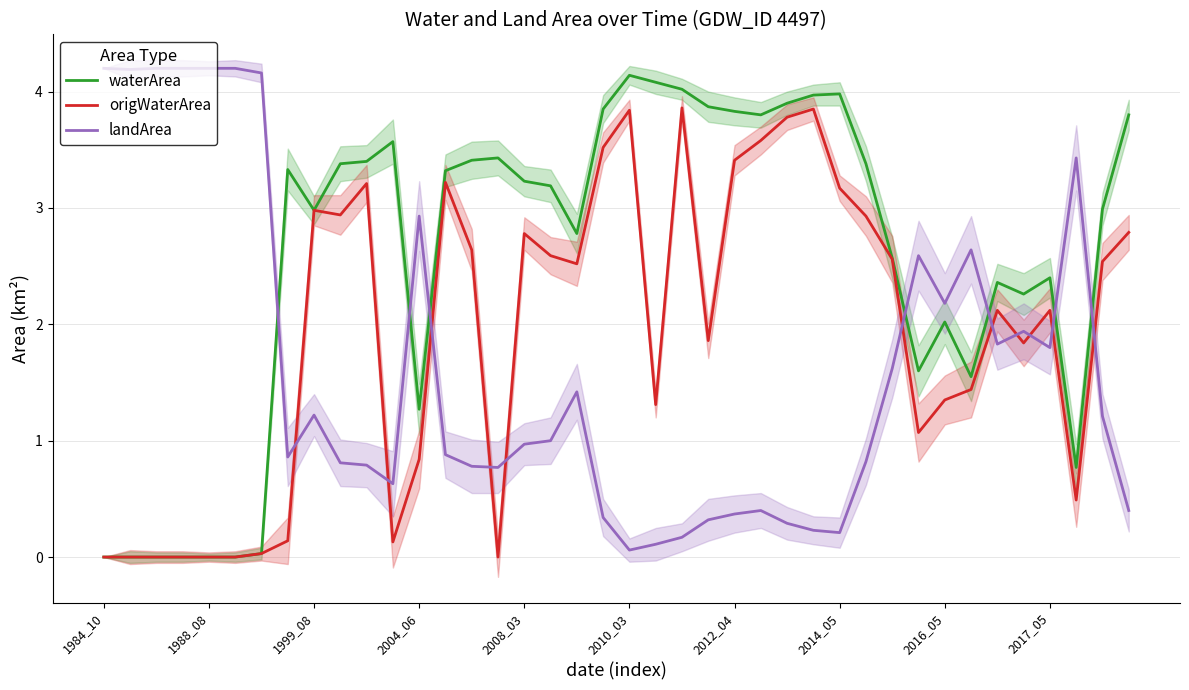

Count the number of data series in this chart.

3